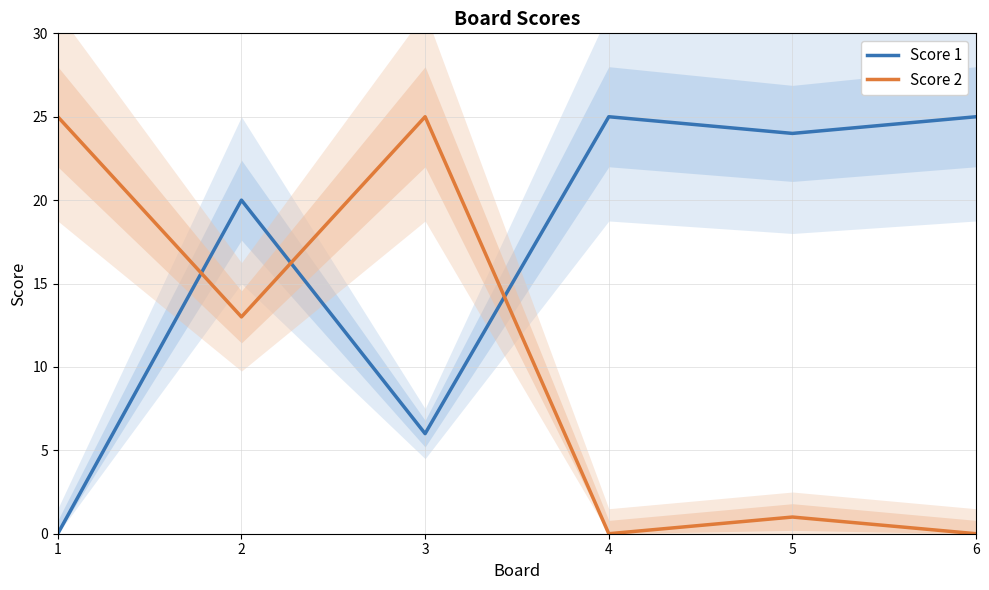

Does the chart have visible grid lines?

Yes